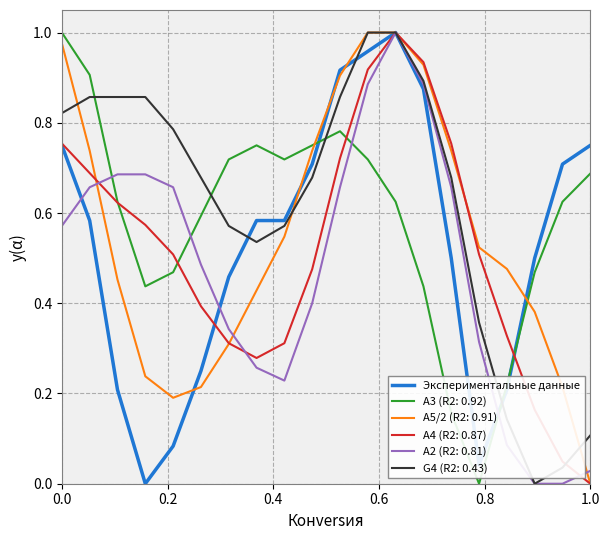

Is this an area chart (filled region under the line)?

No